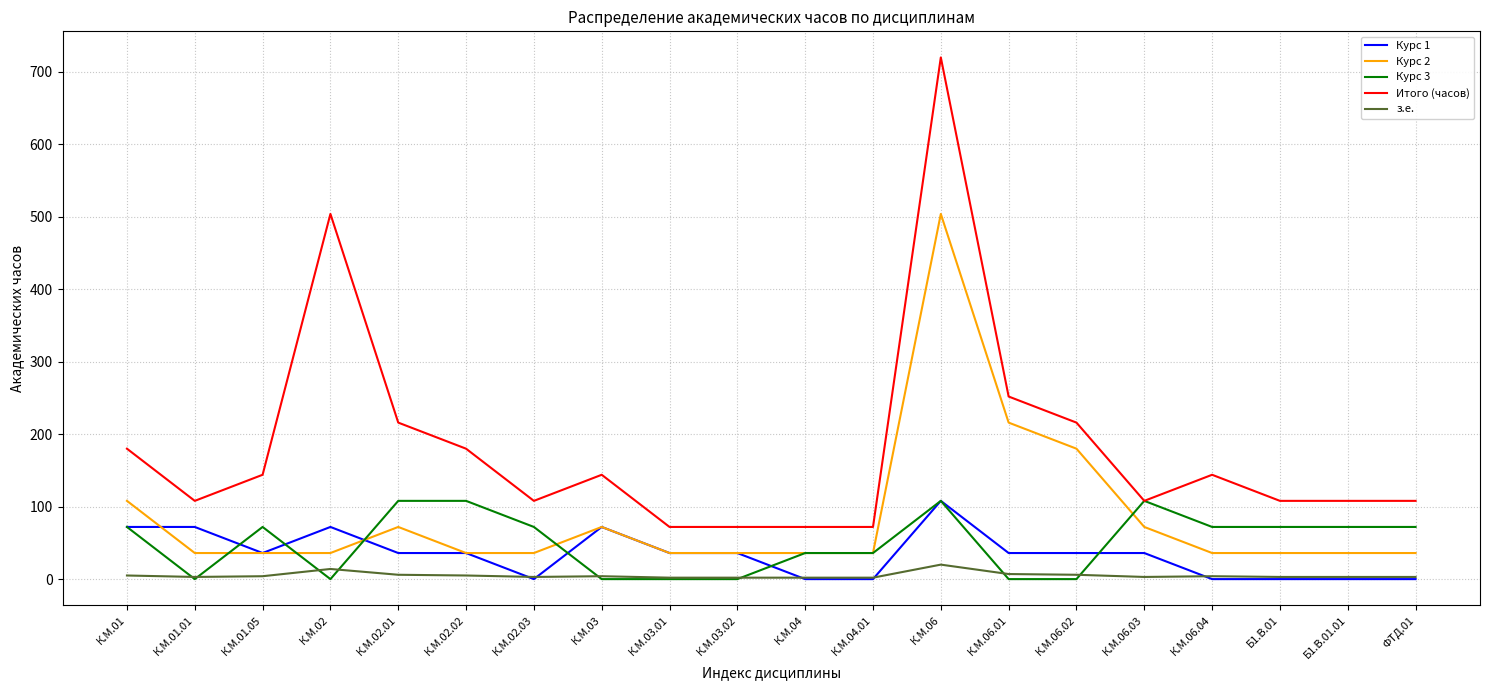

Does the chart have visible grid lines?

Yes